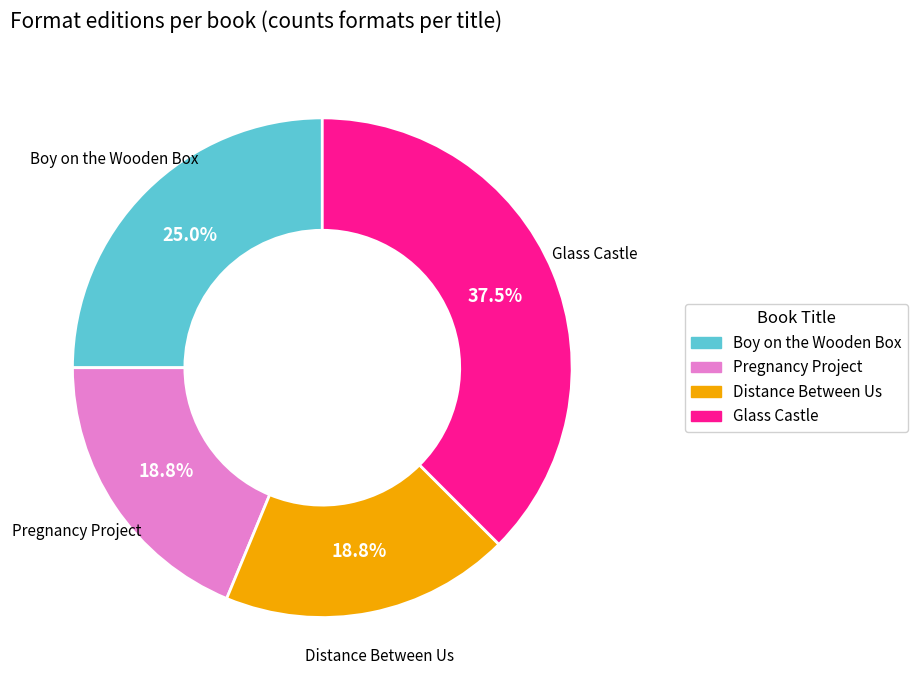

To the nearest percent, what is the combined percentage of Pregnancy Project and Boy on the Wooden Box?

44%